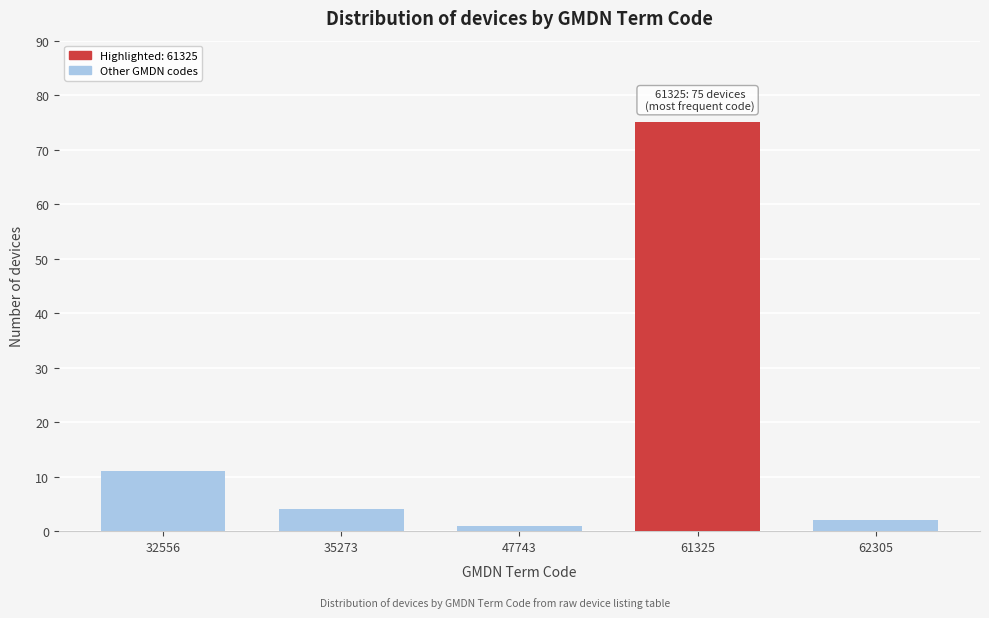

Reading left to right, list all the values displayed in this chart.

32556=11	35273=4	47743=1	61325=75	62305=2